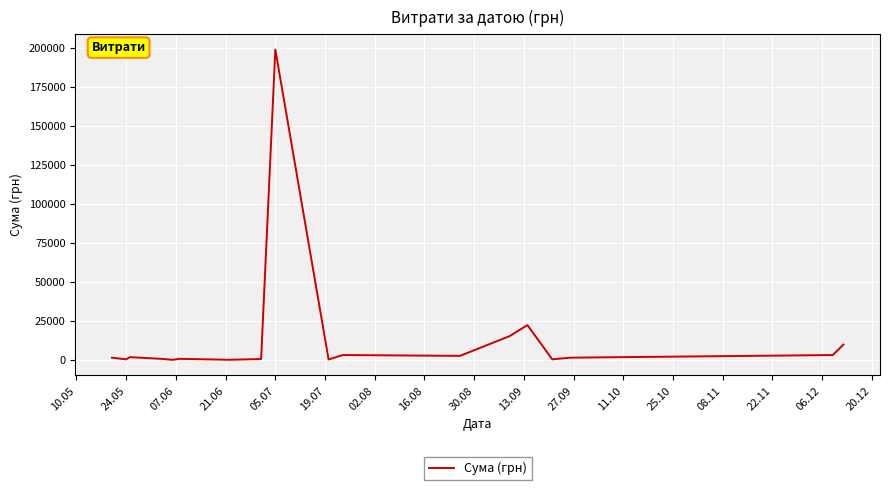

What is the difference between the maximum and minimum values?

198880.0